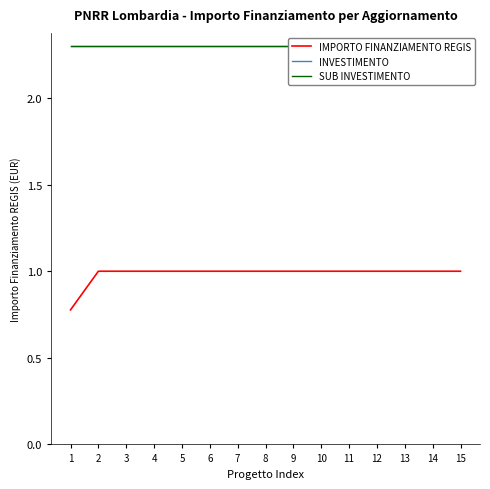

Does the chart display data point markers on the line(s)?

No